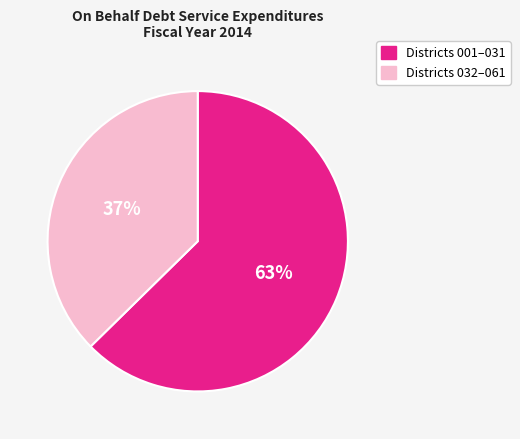

To the nearest percent, what is the average slice percentage?

50%